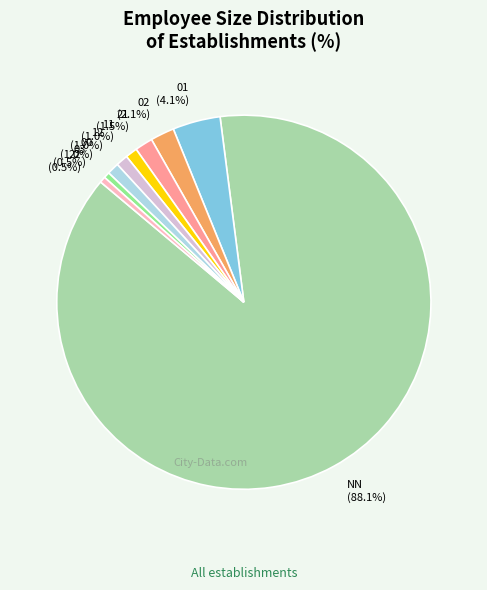

To the nearest percent, what is the average slice percentage?

11%